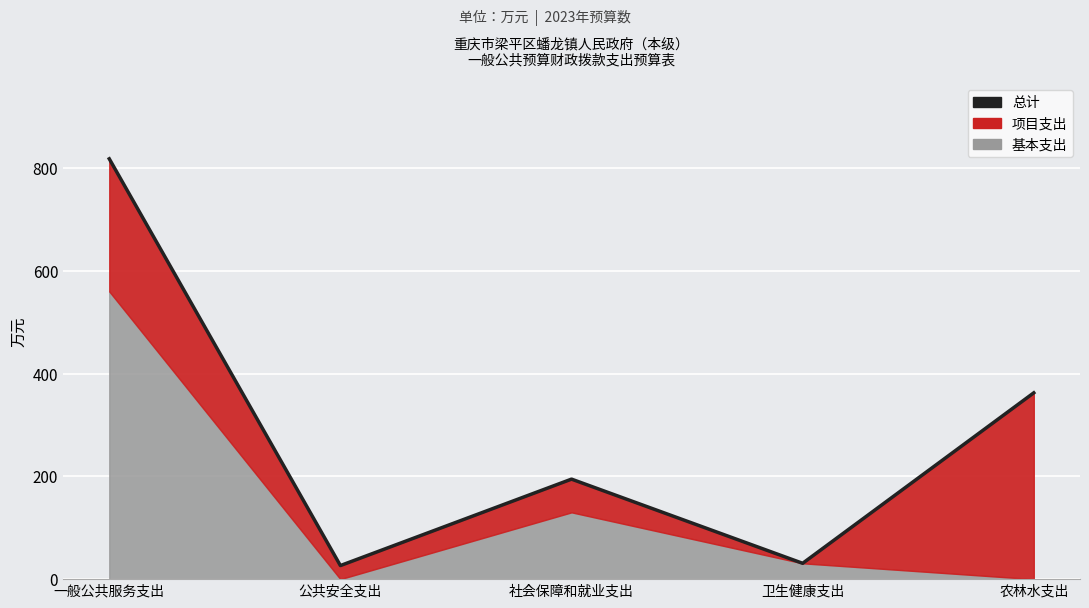

What is the label of the 1st point from the right?

农林水支出